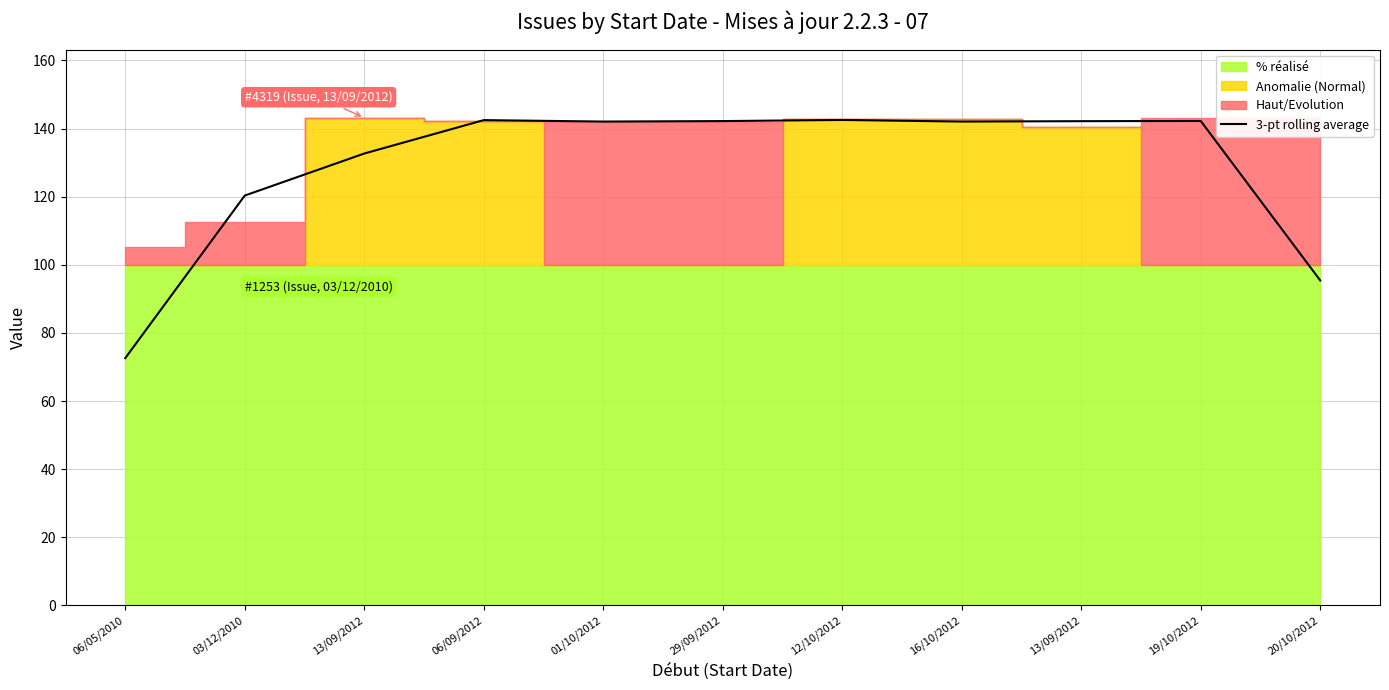

What is the smallest value displayed?

72.6